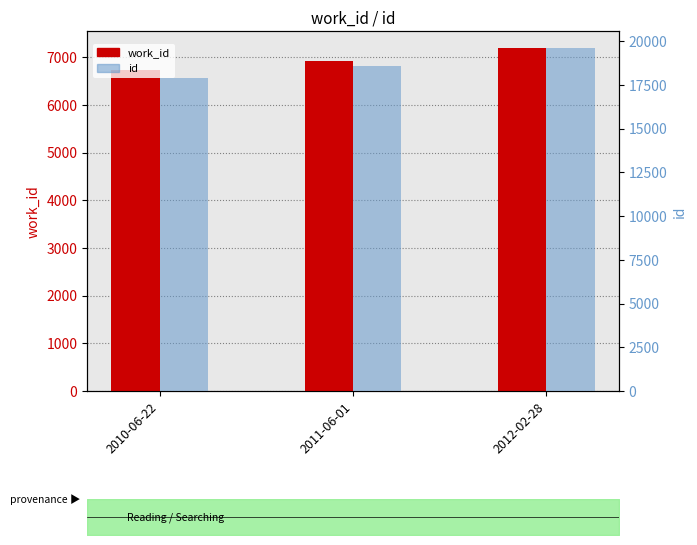

At 2012-02-28, list the series in order from largest to smallest.

id, work_id